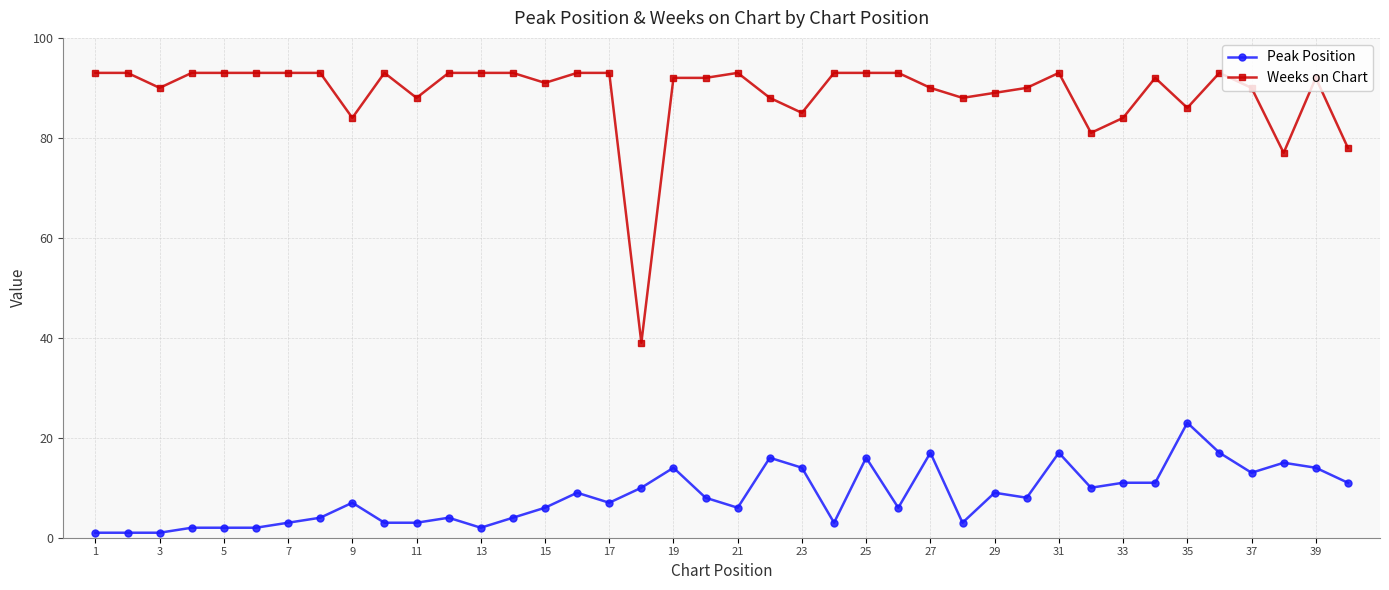

How many categories are shown in the chart?

40